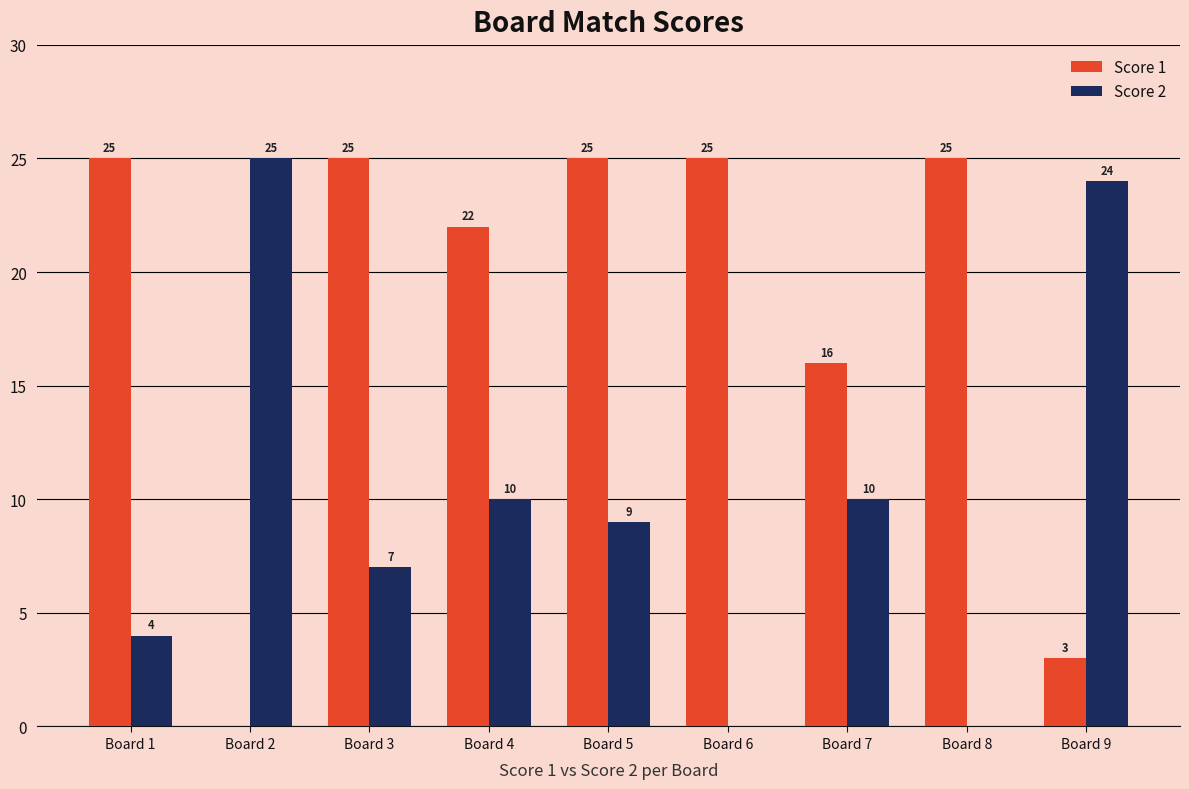

At which label is Score 1 closest to 12?

Board 7